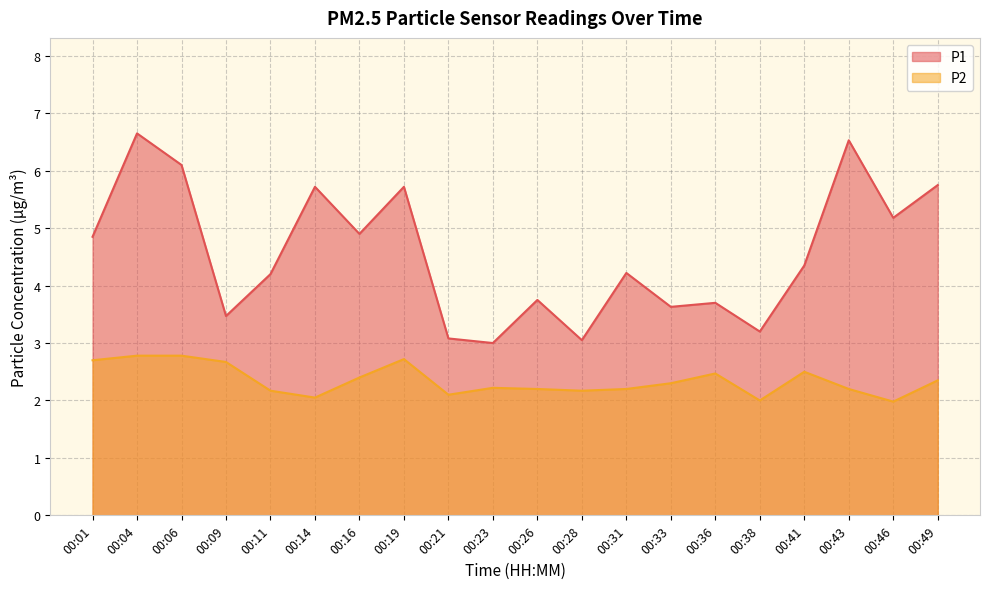

What is the minimum value for P1?

3.0